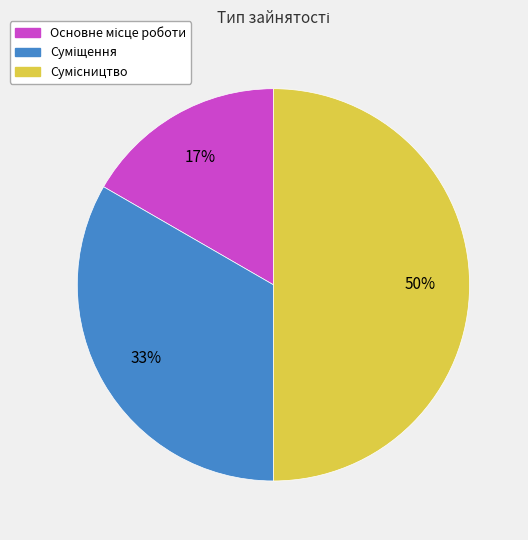

To the nearest percent, what is the difference between the largest and smallest slice percentages?

33%